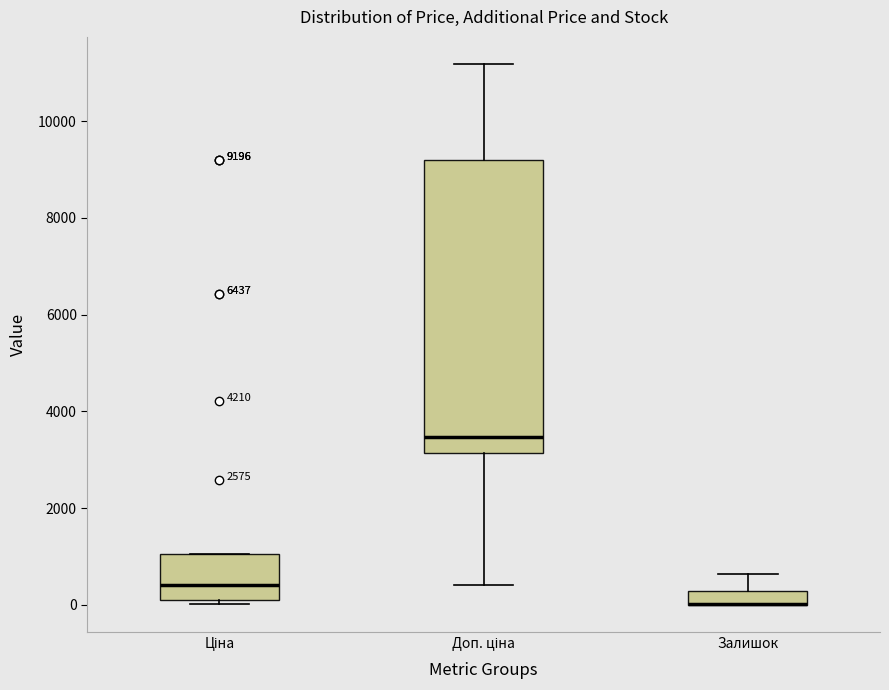

Comparing the boxes themselves (not the whiskers), which one is the tallest?

Доп. ціна